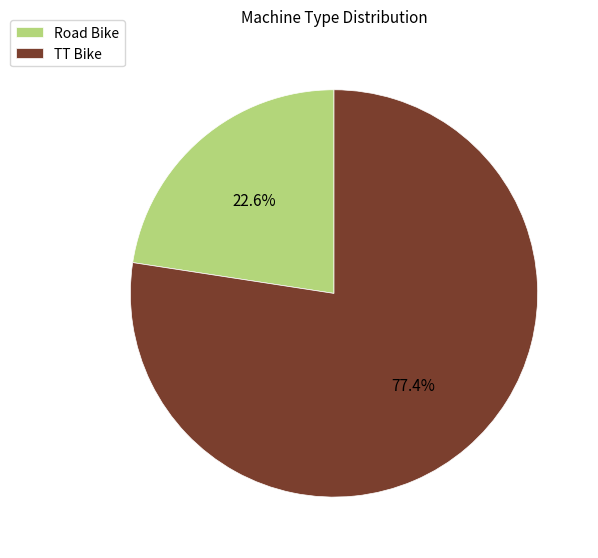

What is the total percentage of TT Bike and Road Bike?

100.0%